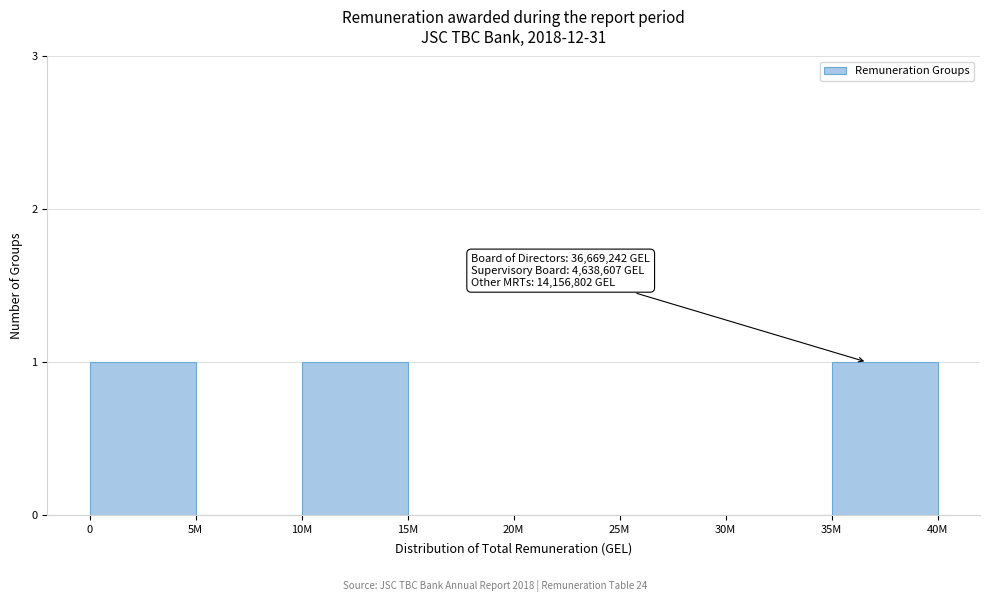

Reading right to left, what are all the values shown in this chart?

35M=1	30M=0	25M=0	20M=0	15M=0	10M=1	5M=0	0=1